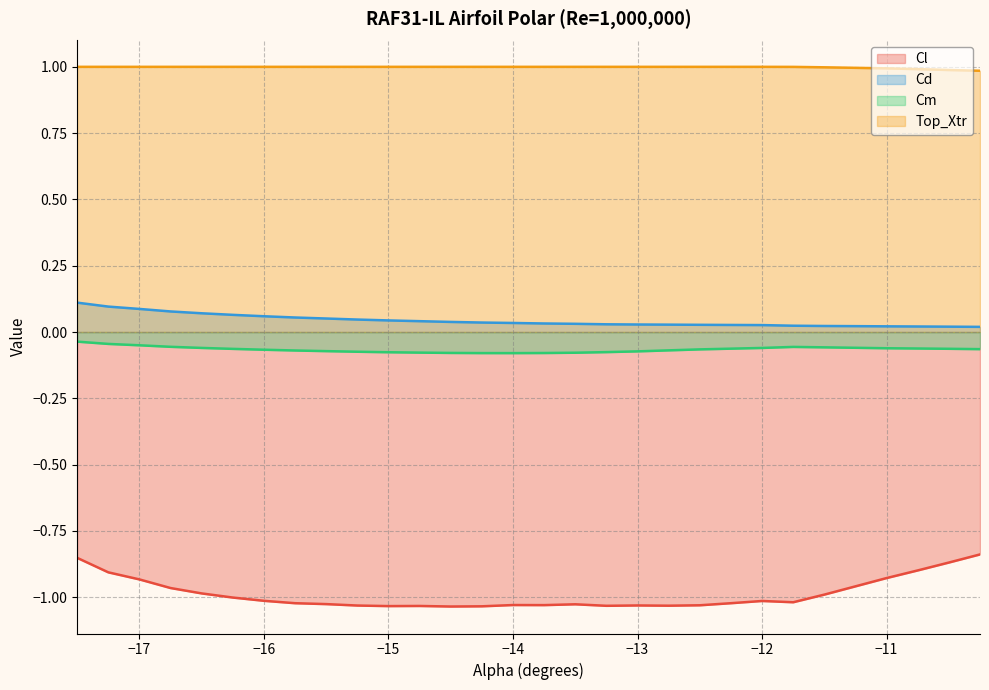

True or false: Cl has a value of -0.6 at -12.5.

False